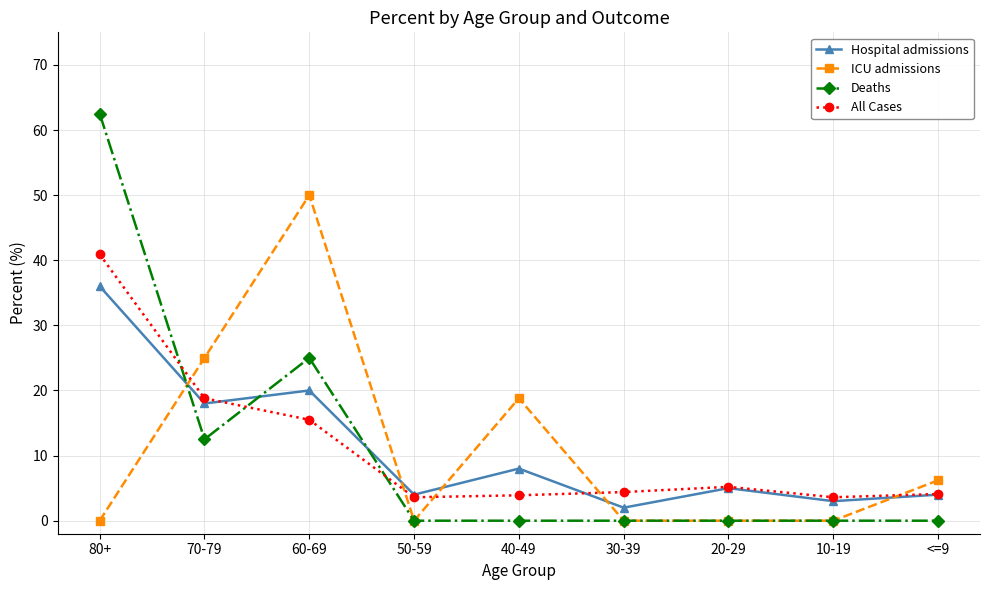

Does the chart display data point markers on the line(s)?

Yes